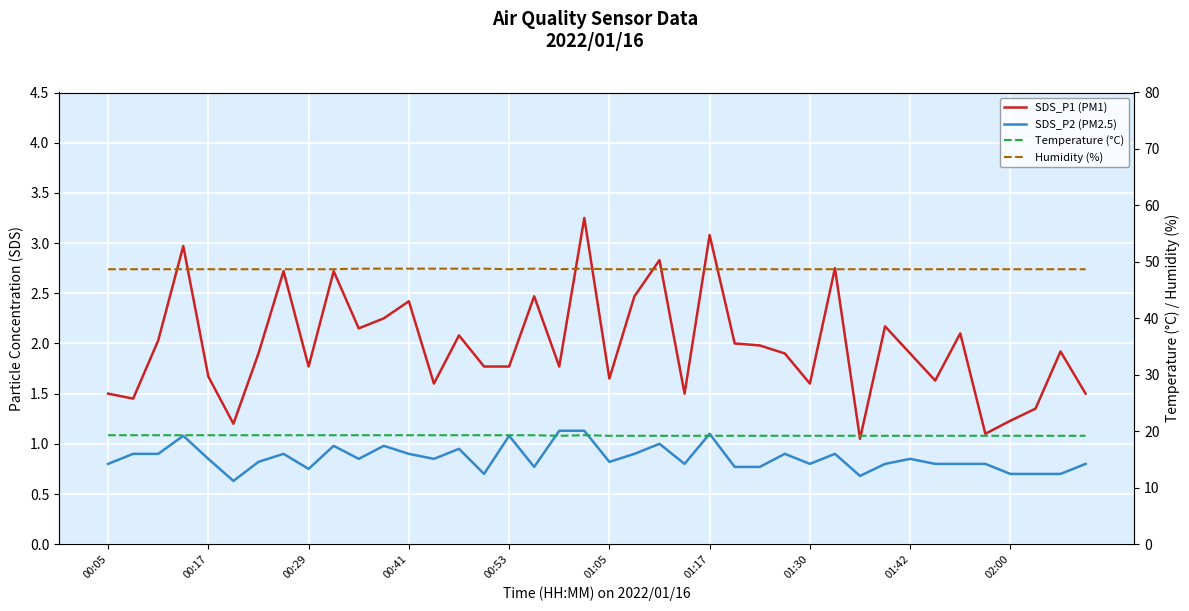

Between 00:41 and 01:05, which is larger?

00:41